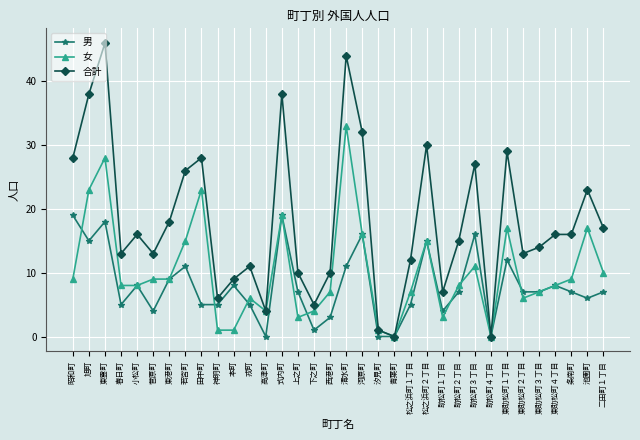

At which category is the sum across all series the highest?

東雲町